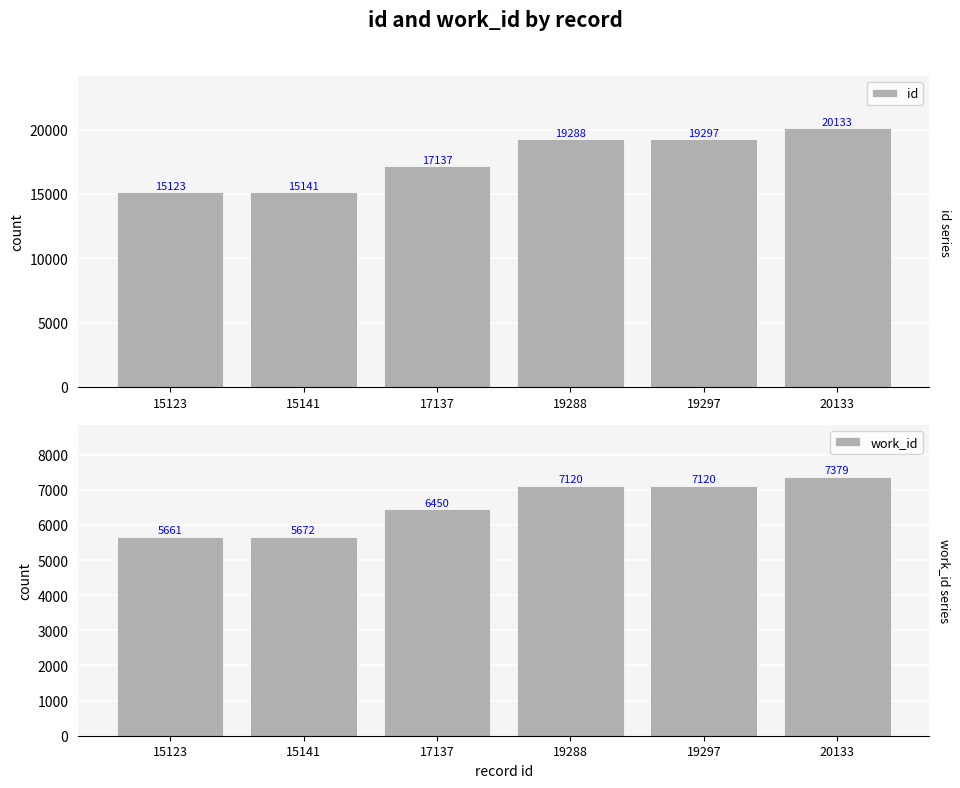

Rank the categories by id value from highest to lowest.

20133, 19297, 19288, 17137, 15141, 15123